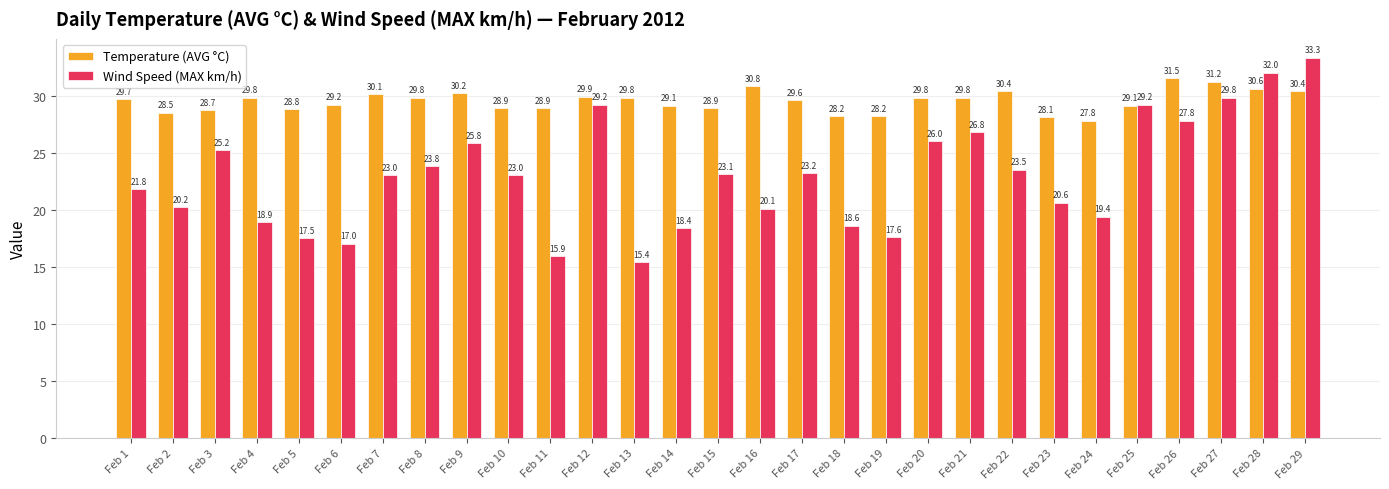

What is the difference between the maximum and minimum values in the Wind Speed (MAX km/h) series?

17.9